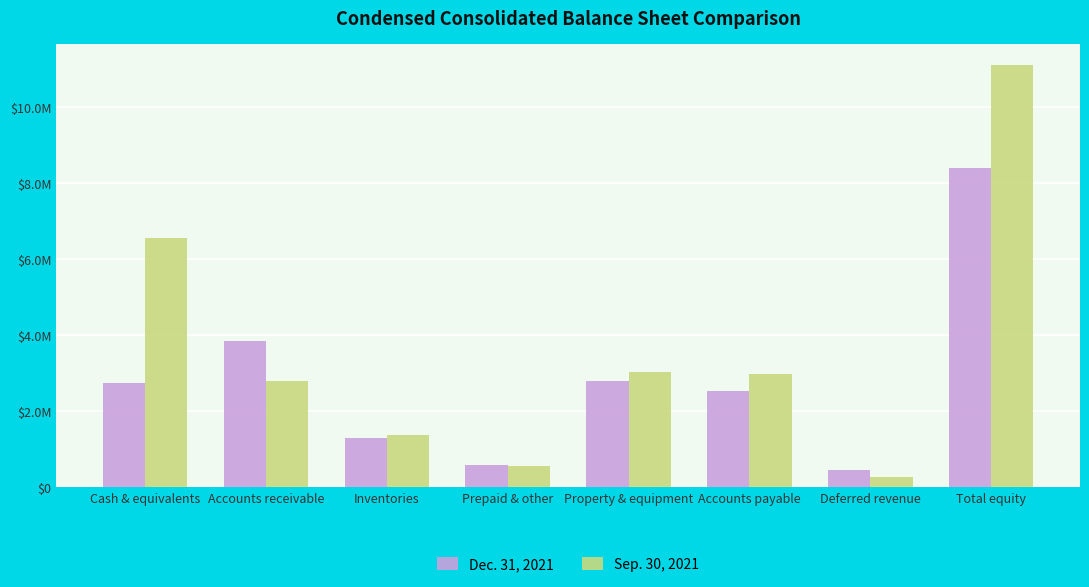

At how many categories does at least one series exceed 6527911?

2